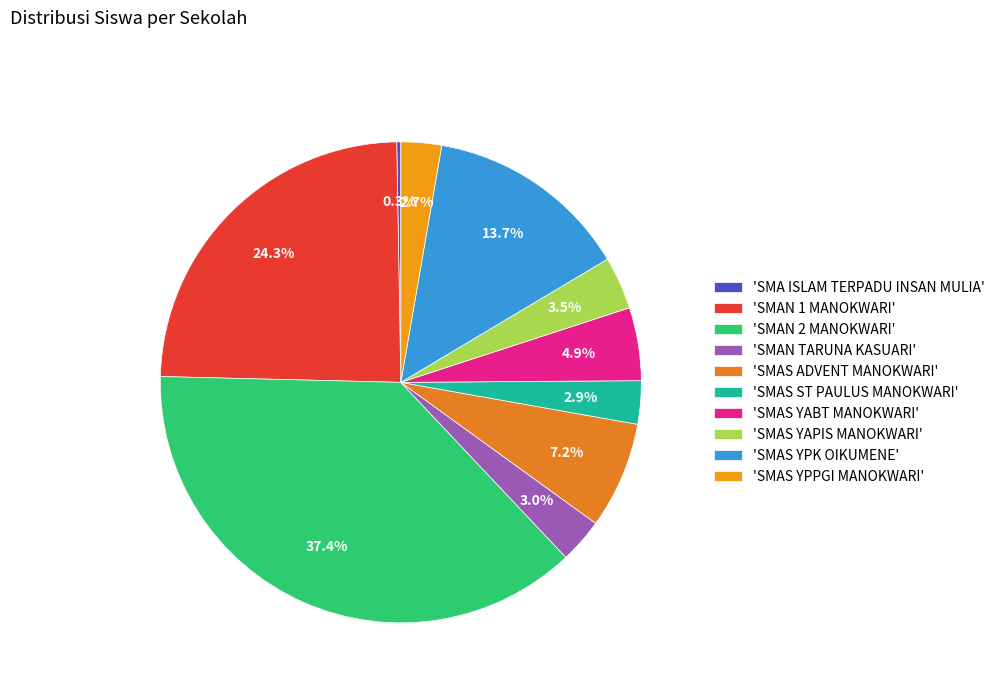

Which category has the smallest portion of the pie?

SMA ISLAM TERPADU INSAN MULIA